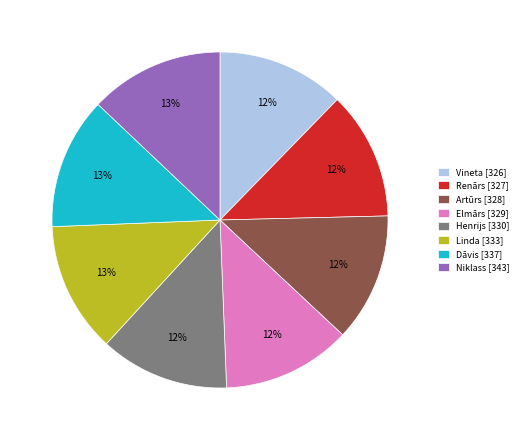

Is there a majority slice in this chart?

No